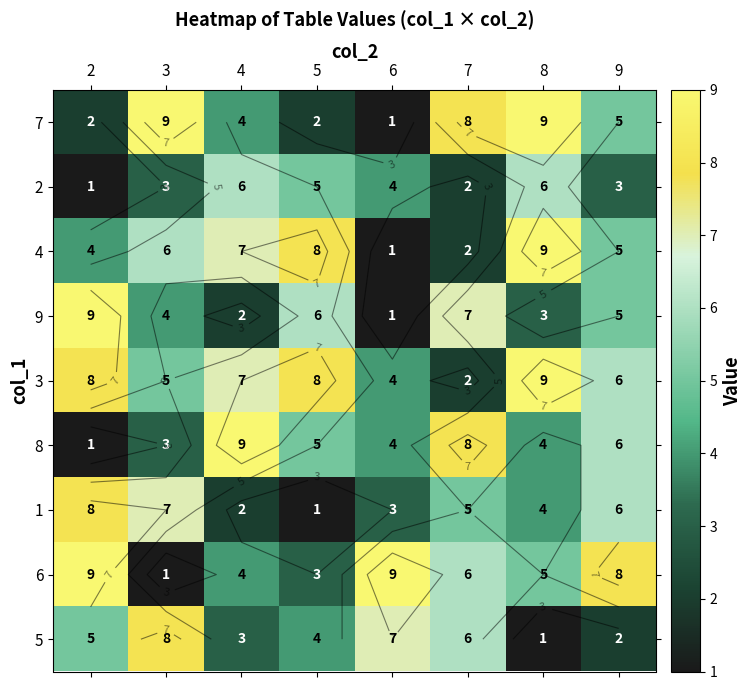

Which category has the highest value in the 5 series?

3